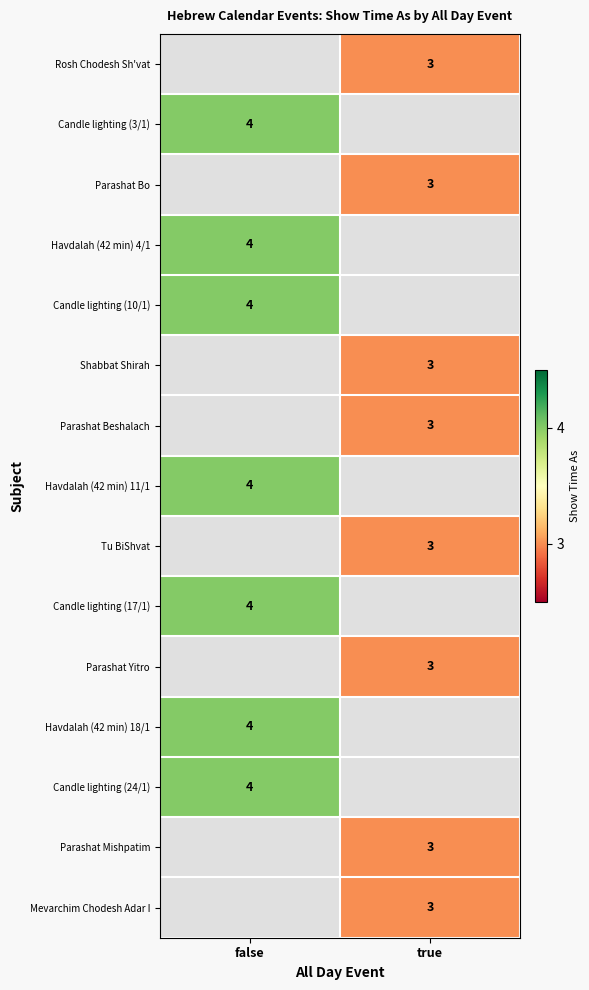

The Parashat Mishpatim series shows 3 at true. True or false?

True